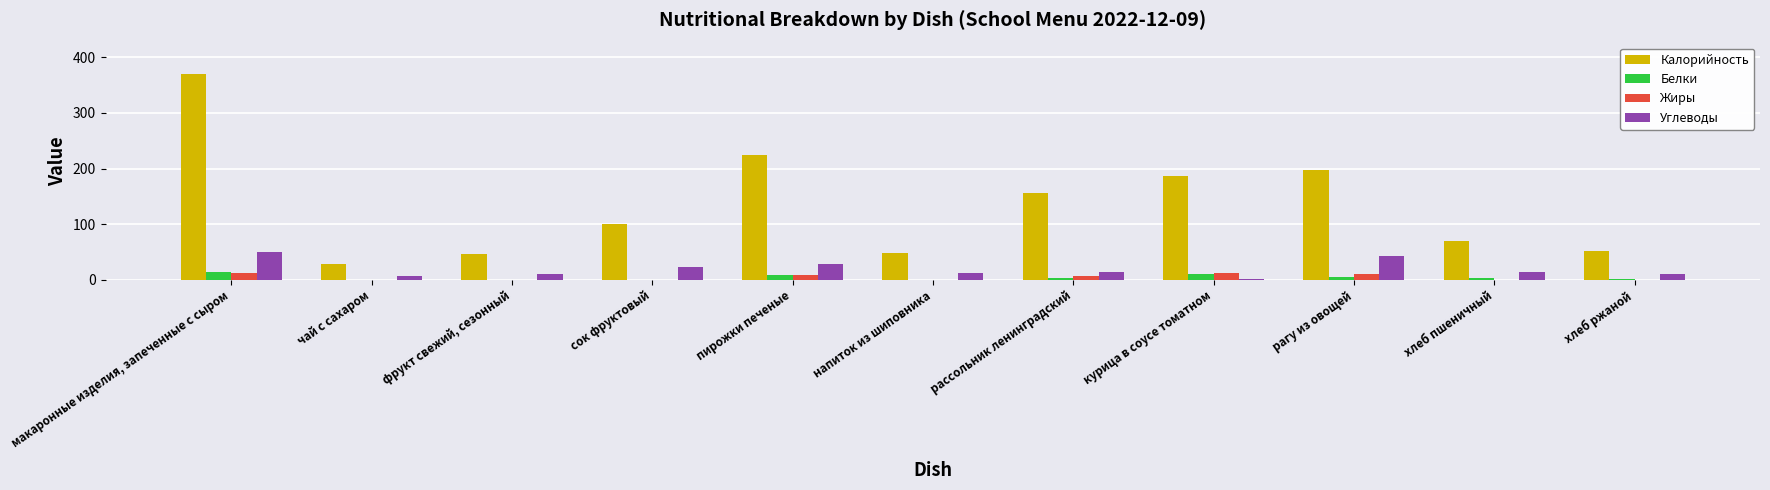

What is the approximate value of Жиры at напиток из шиповника?

0.1